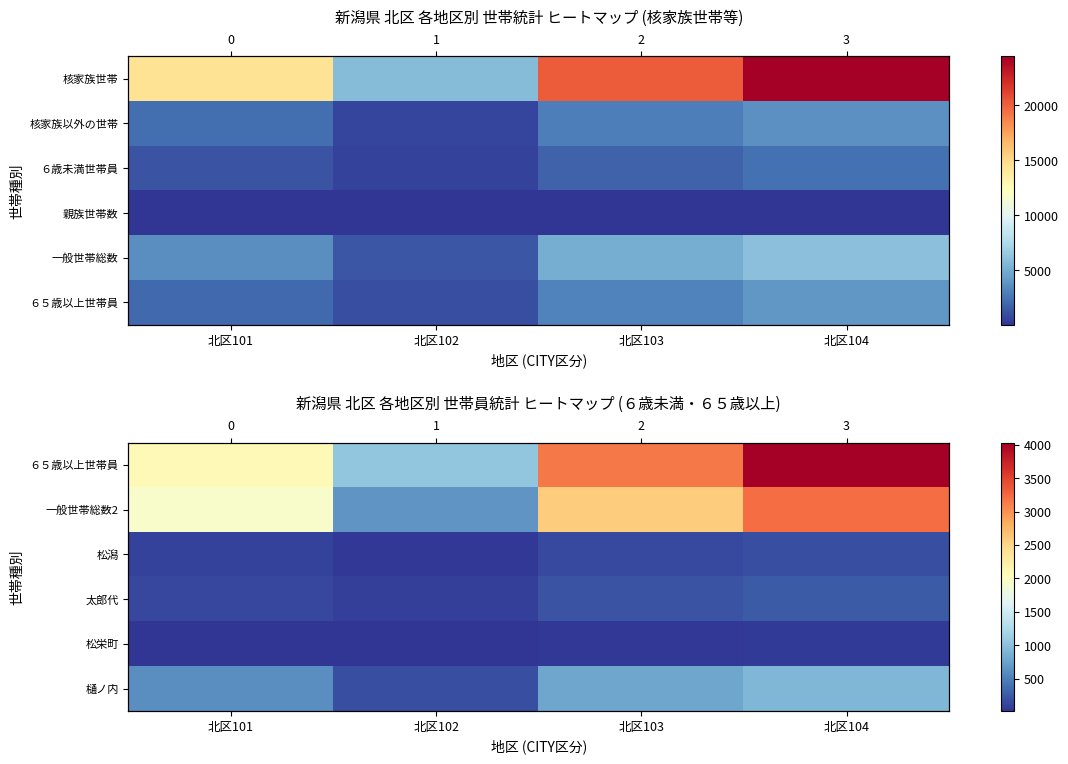

What is the difference between the 松栄町 values at 北区101 and 北区104?

25